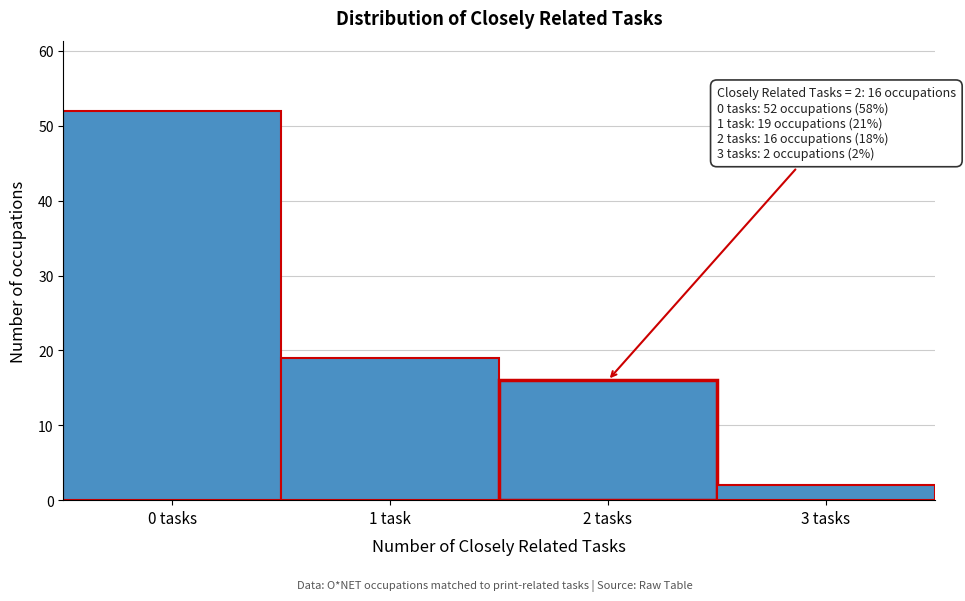

Reading right to left, extract all data points from this chart.

2	16	19	52